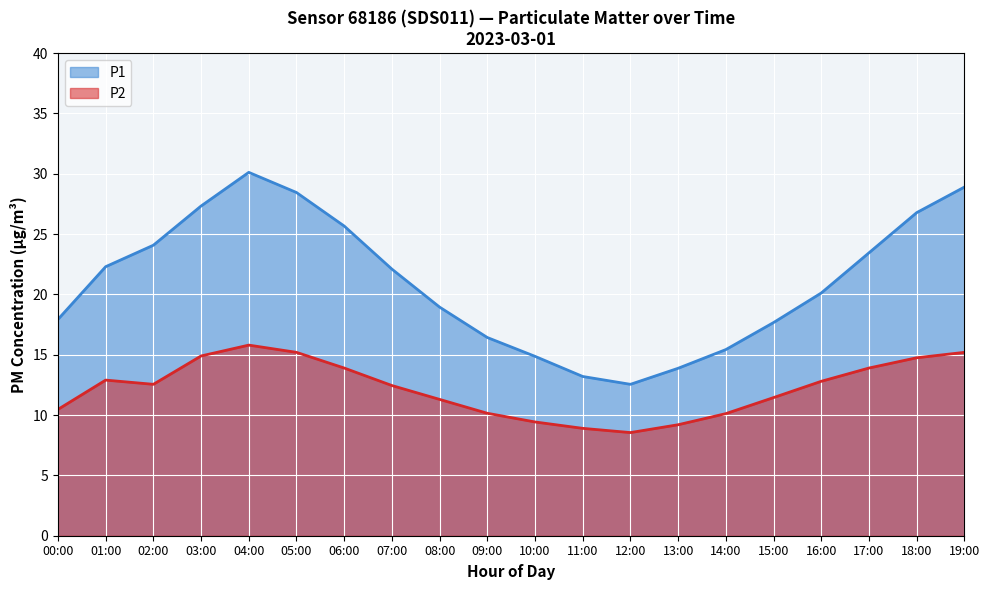

The P1 series shows 5.7 at 15:00. True or false?

False